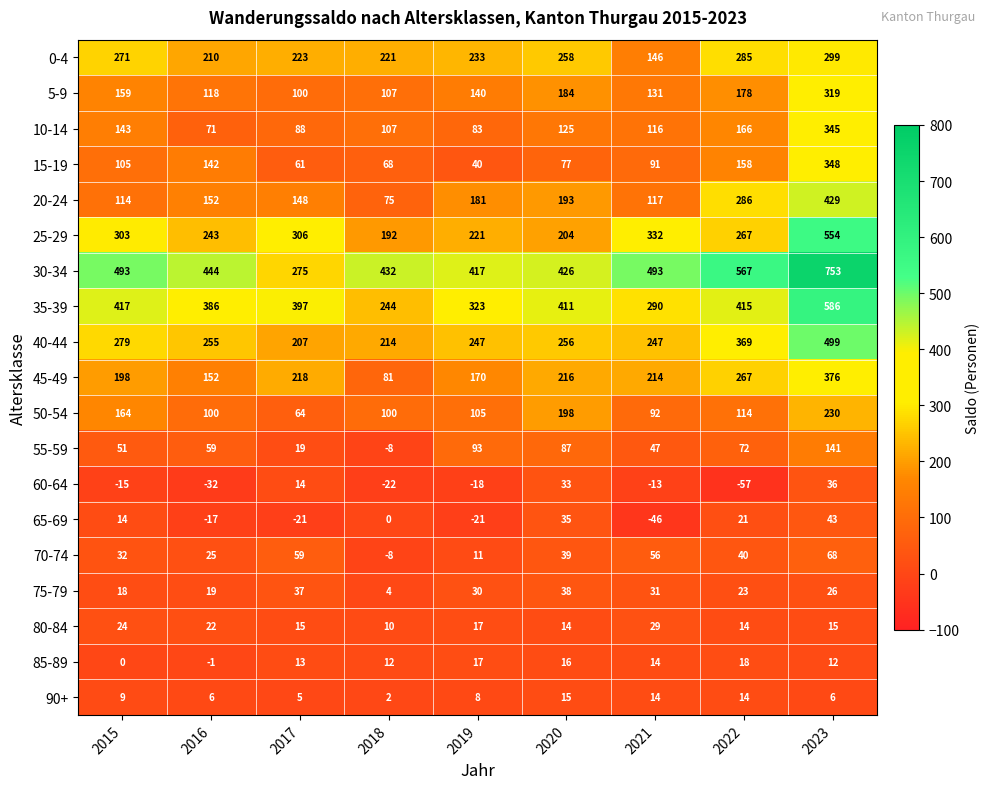

At which category is the sum across all series the highest?

2023